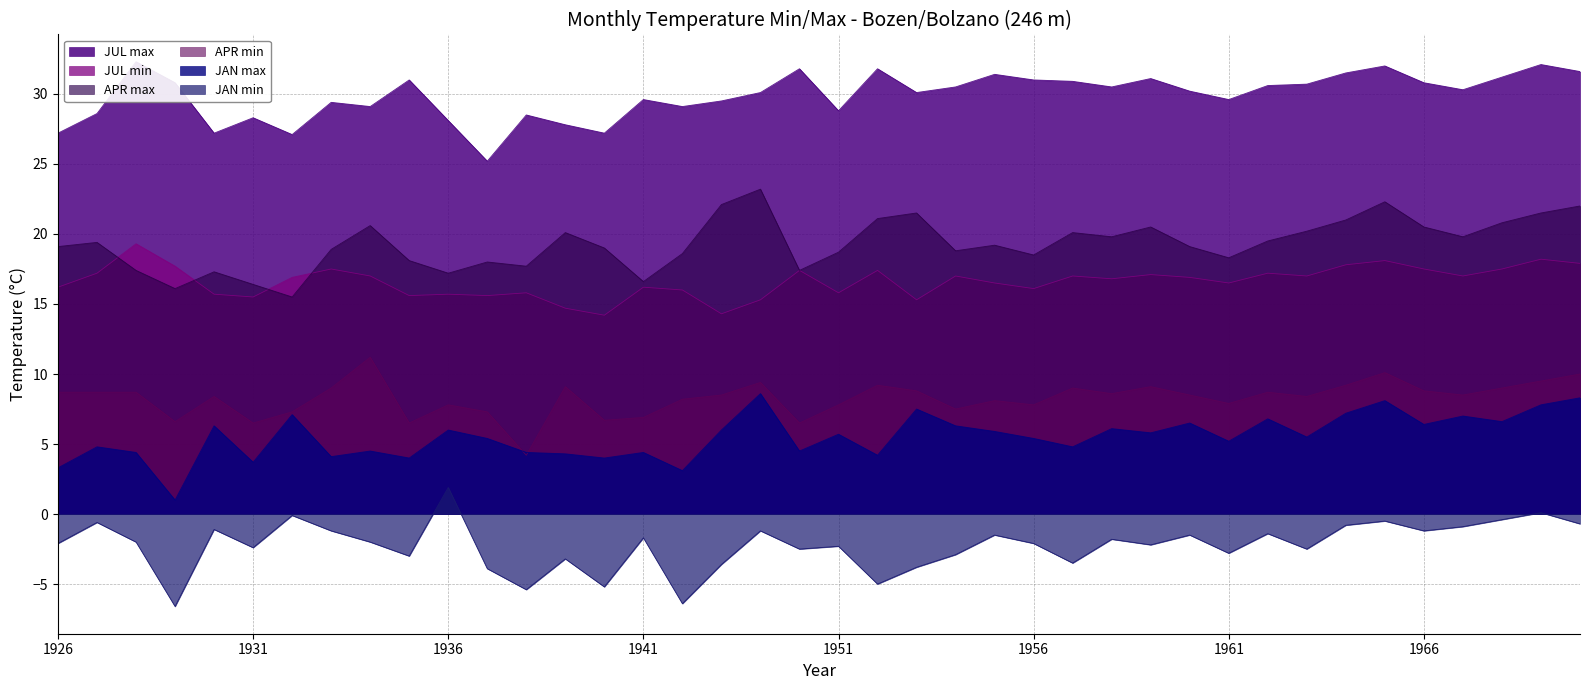

What is the lowest value of the JAN min series?

-6.6